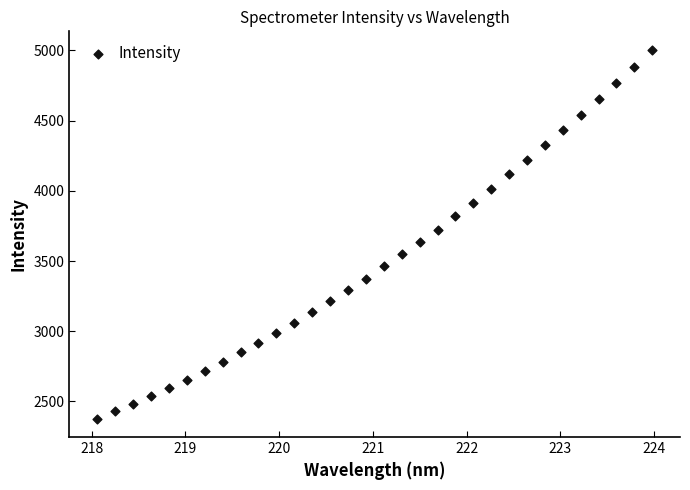

What is the range of Y values (max minus min)?

2626.7